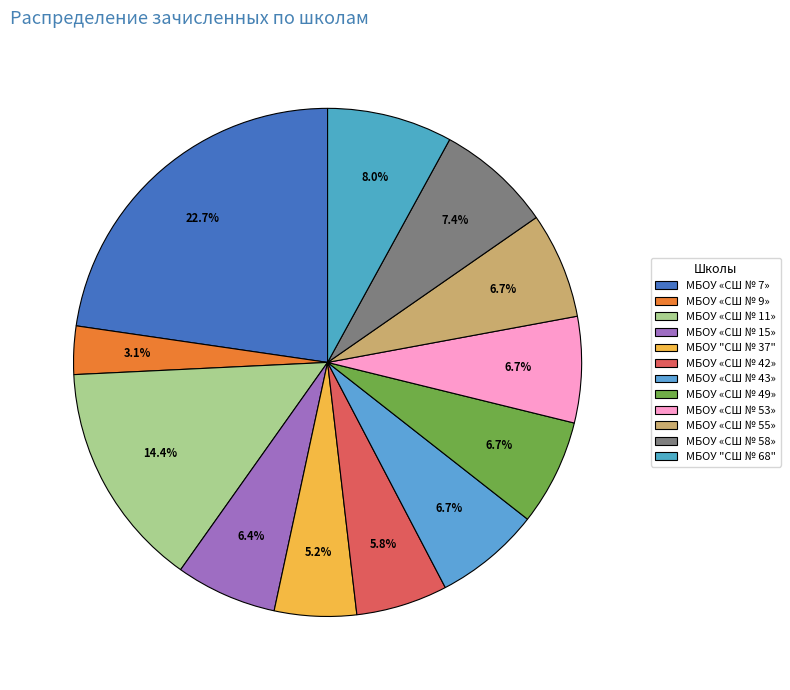

Do МБОУ "СШ № 37" and МБОУ «СШ № 58» together represent more than half of the pie?

No